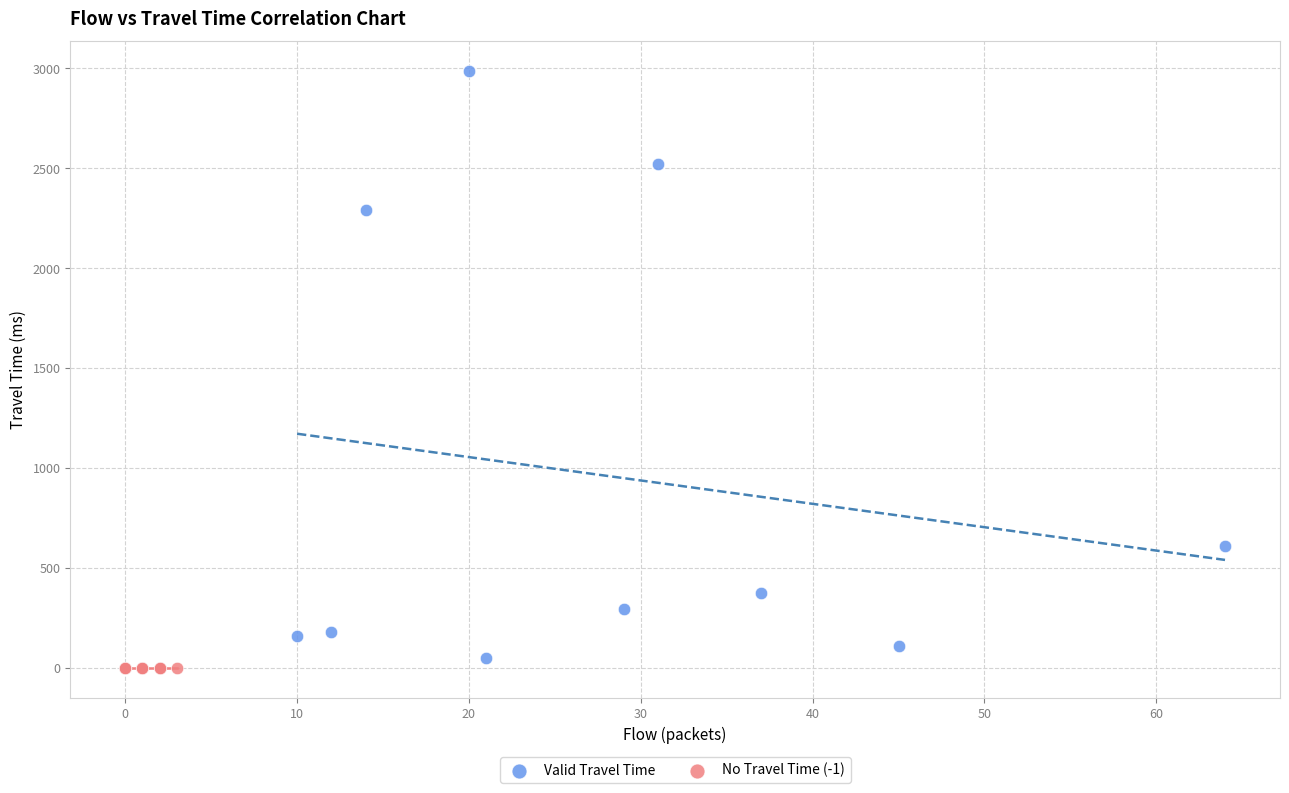

Which series reaches the maximum Y coordinate?

Valid Travel Time